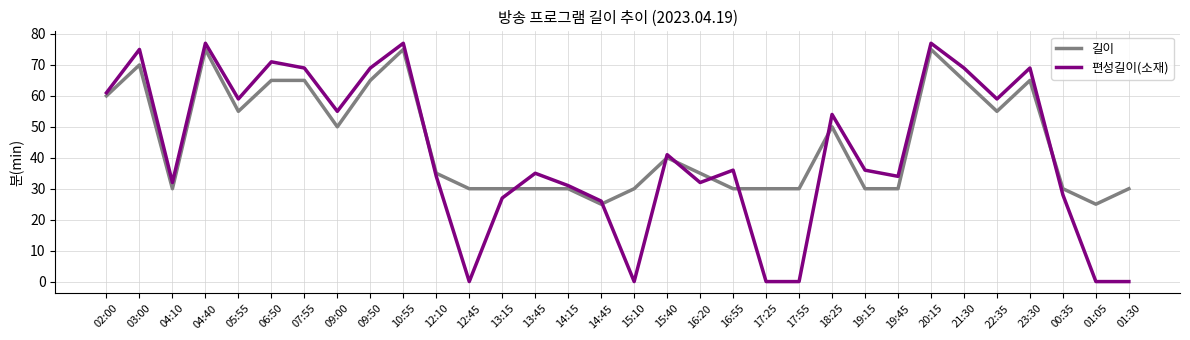

True or false: 길이 has a value of 30 at 17:25.

True